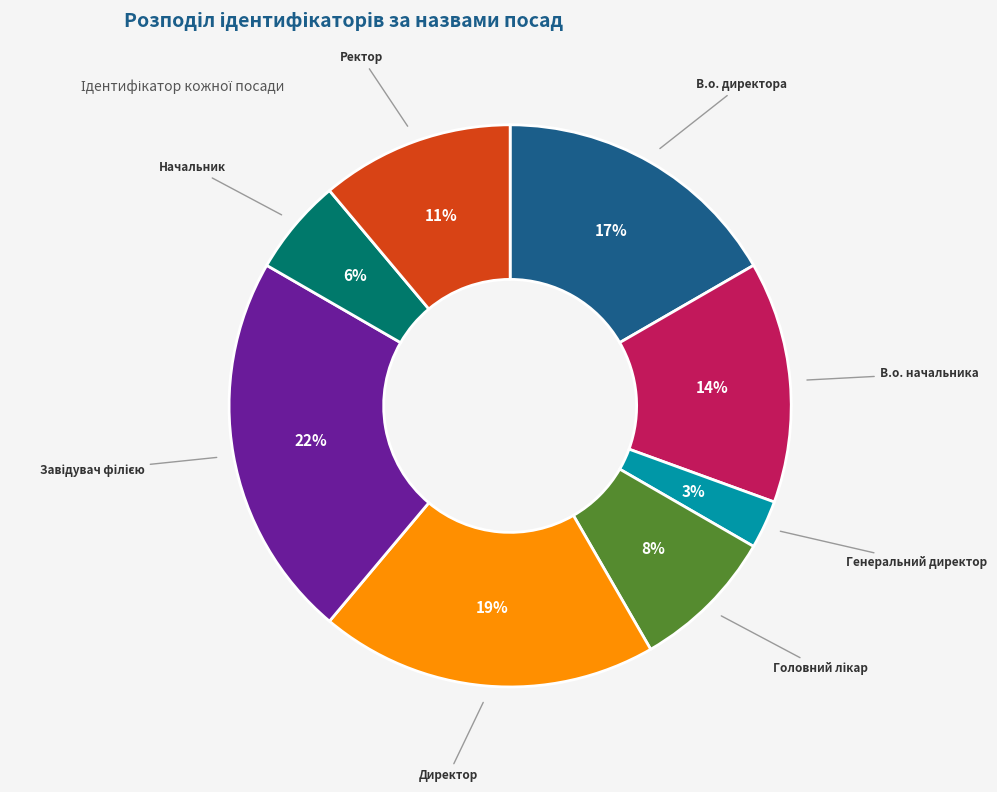

To the nearest percent, what portion does Начальник represent?

6%